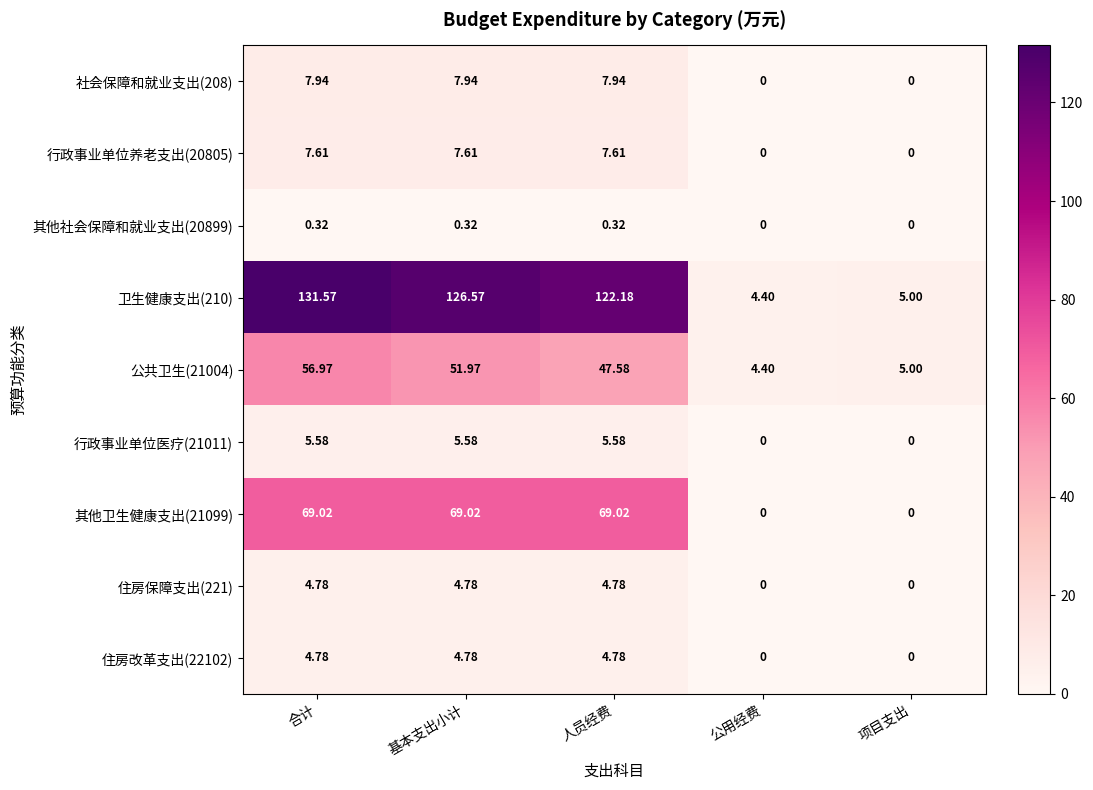

Is the value of 其他卫生健康支出(21099) at 合计 greater than the value of 住房保障支出(221) at 基本支出小计?

Yes